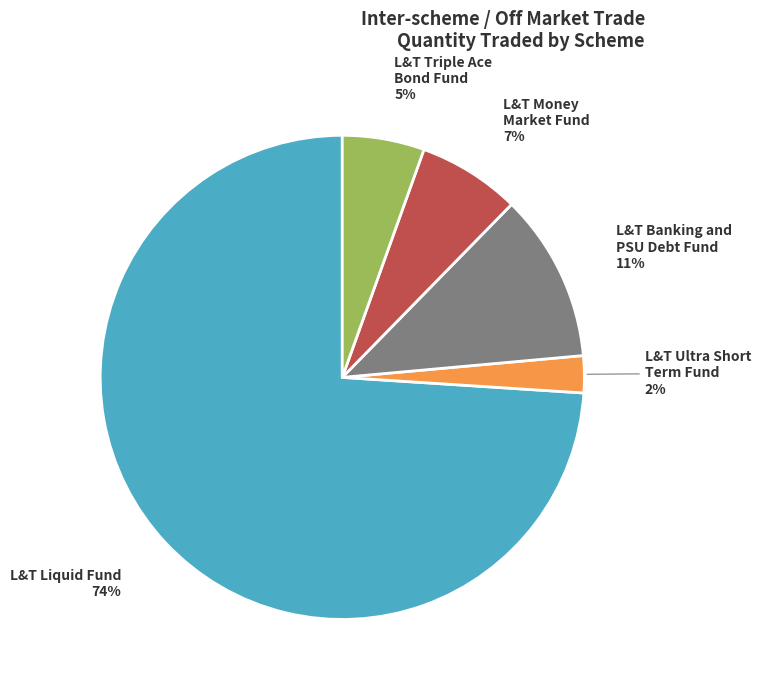

To the nearest percent, what is the average slice percentage?

20%